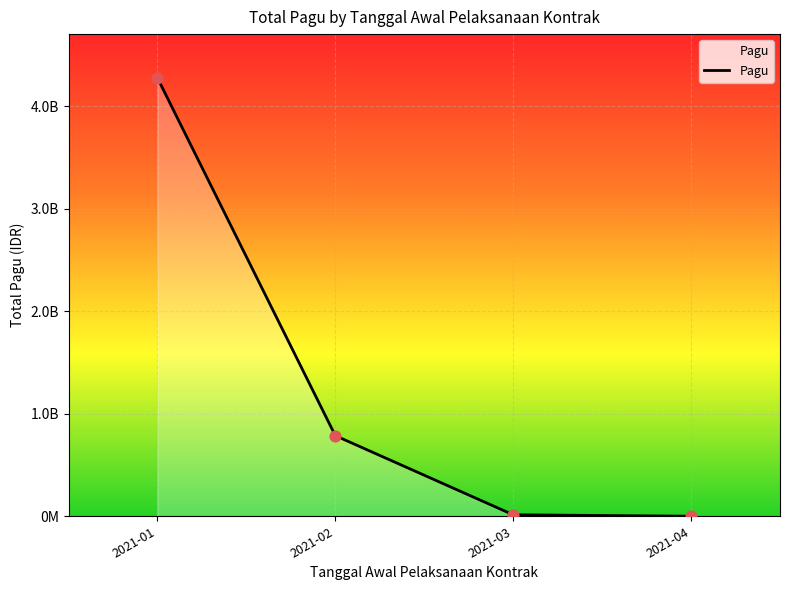

Approximately how many times larger is the value at 2021-01 compared to 2021-03?

293.8